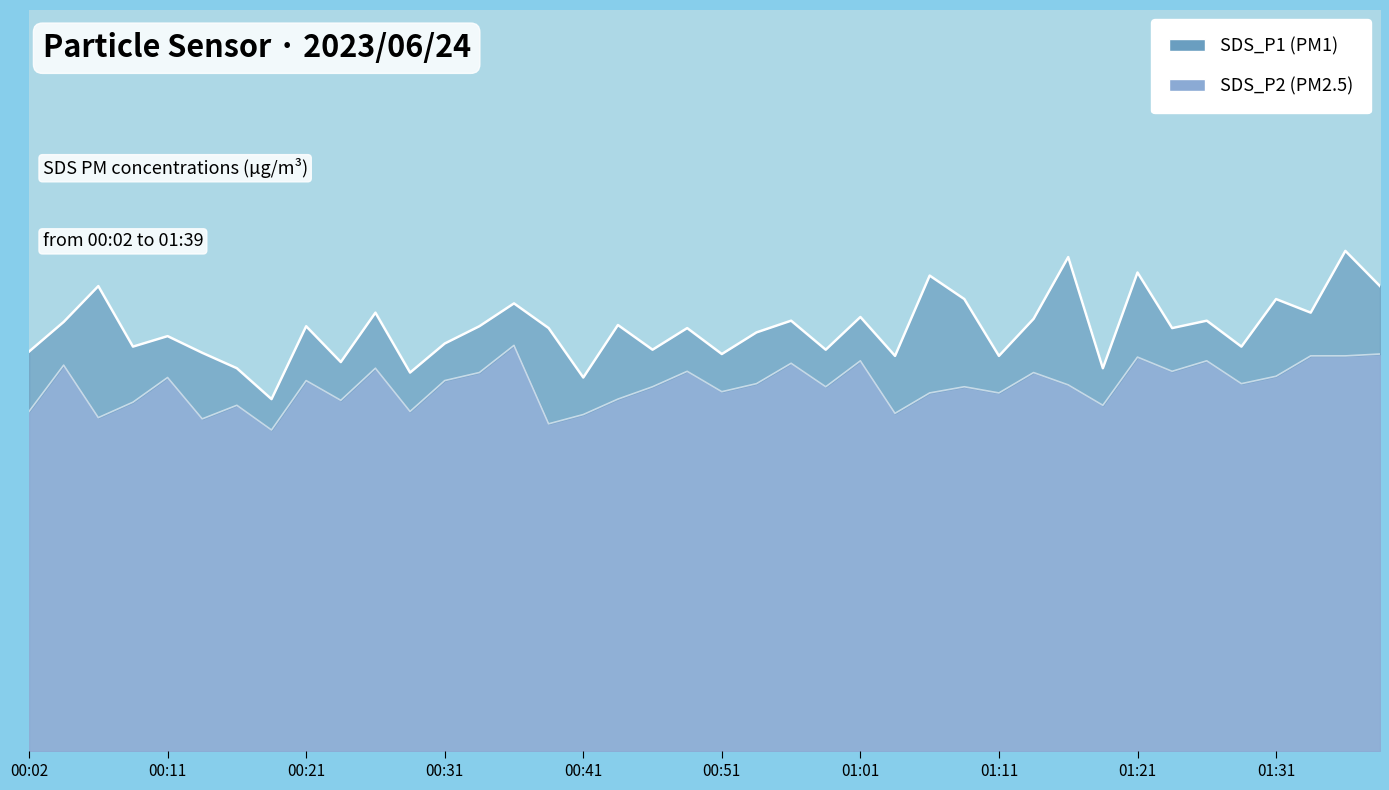

Which series has the largest total across all categories?

SDS_P1